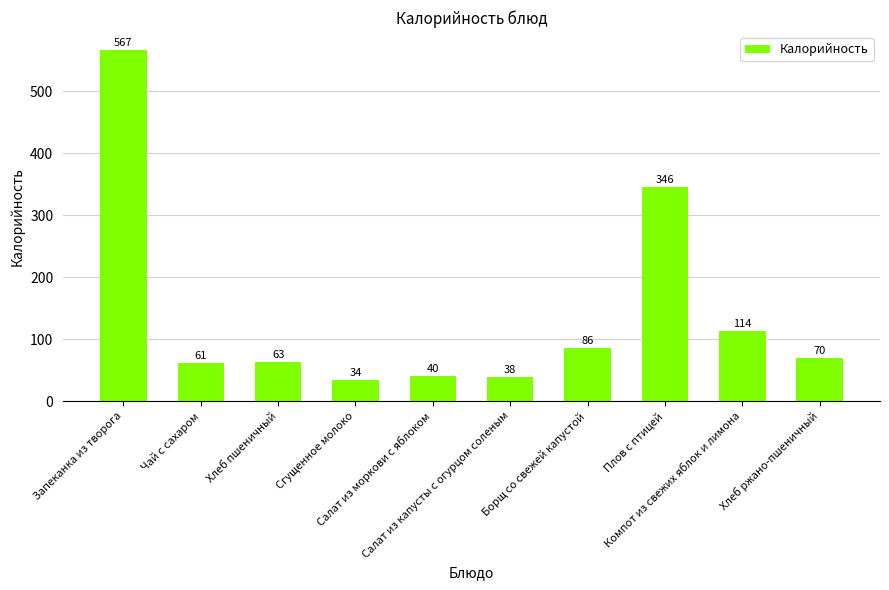

The value at Салат из капусты с огурцом соленым is 38.3. True or false?

True